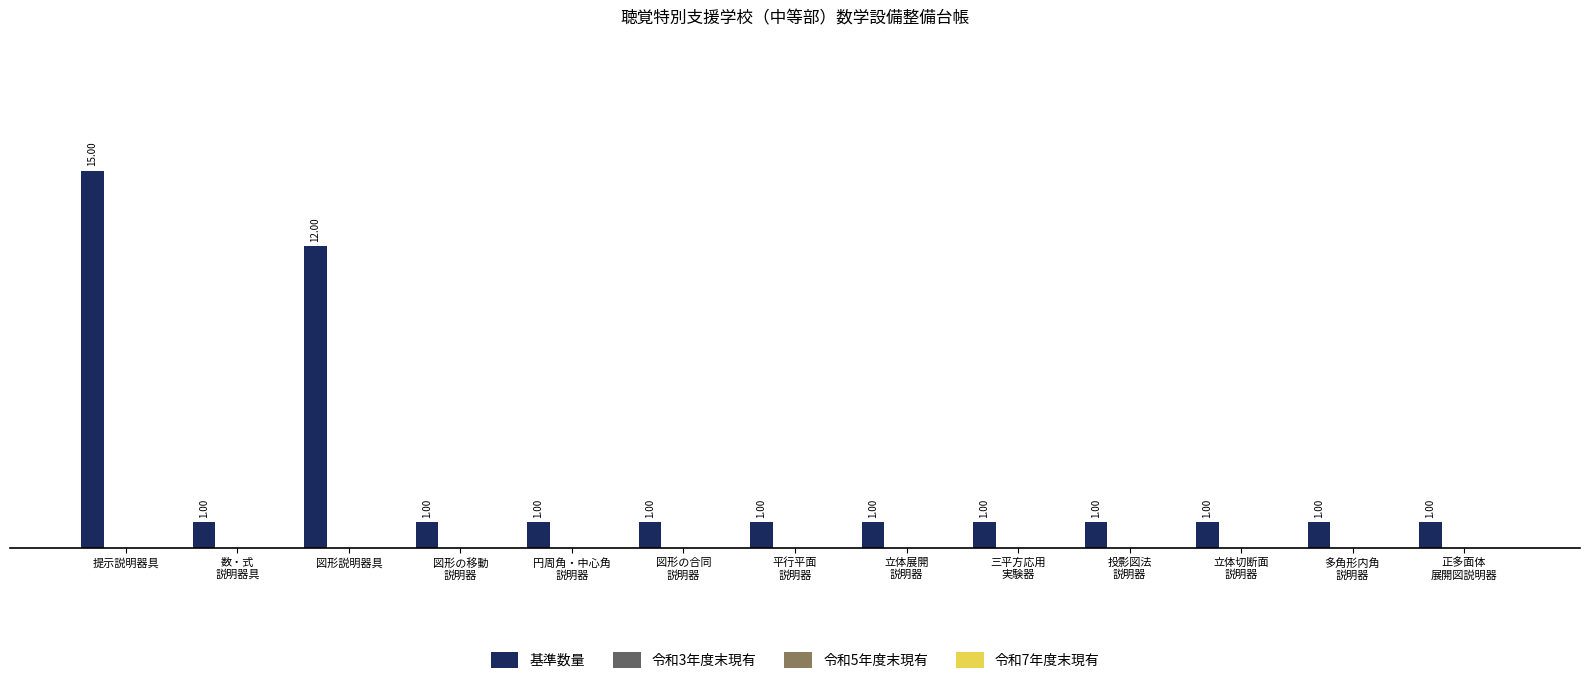

Are the bars horizontal?

No